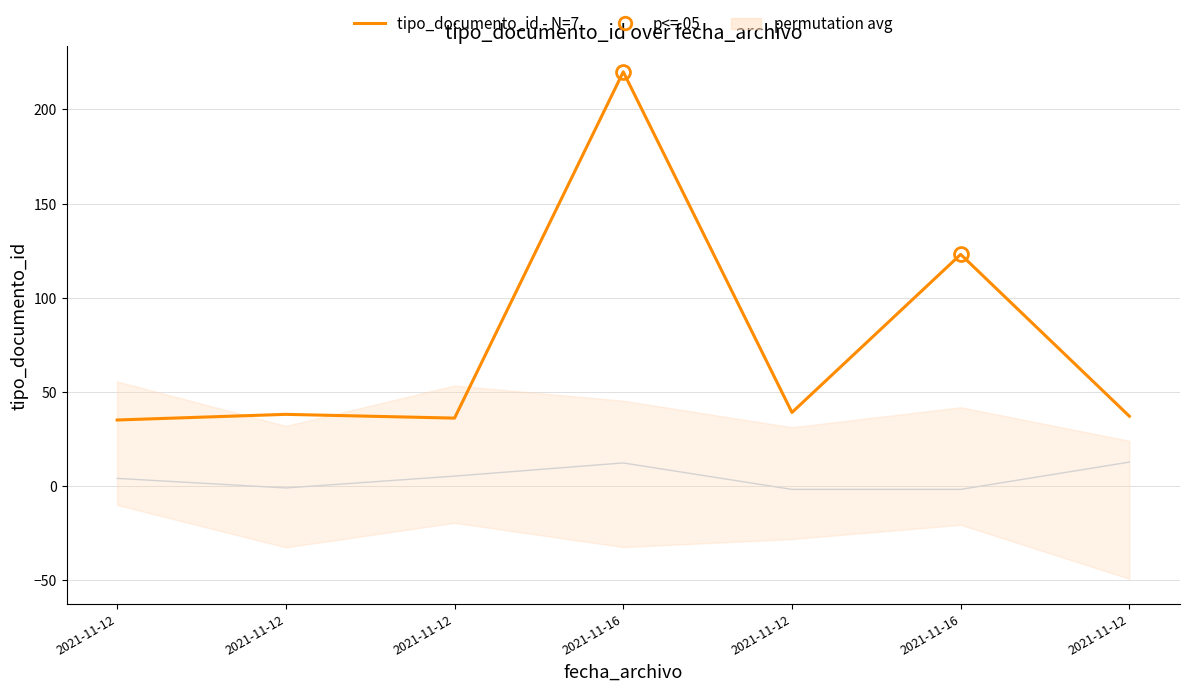

What is the ratio of the value at 2021-11-12 to the value at 2021-11-12?

1.1